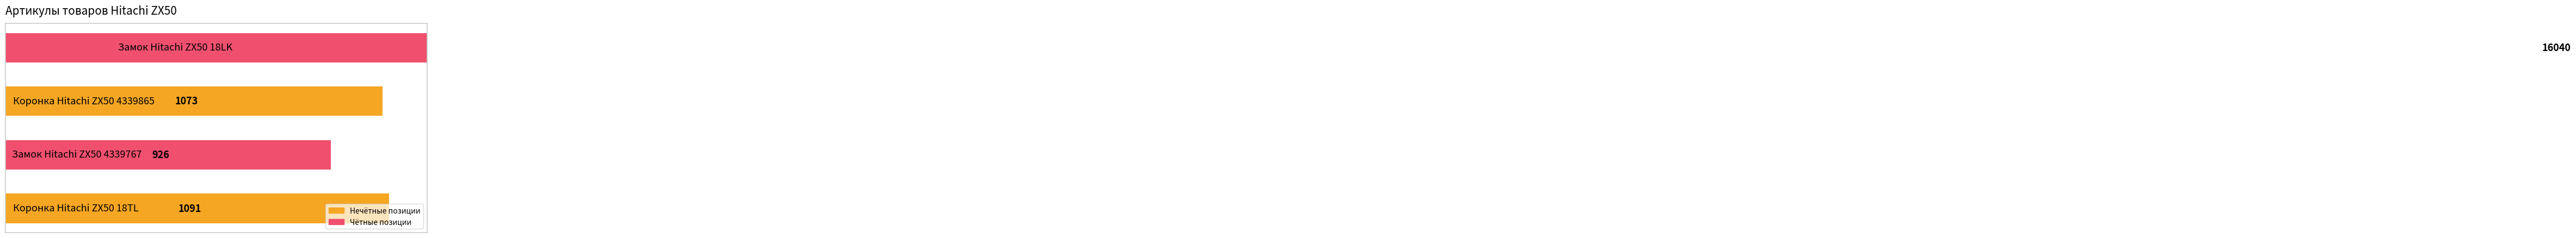

Reading right to left, list all the values displayed in this chart.

3=16040	2=1073	1=926	0=1091